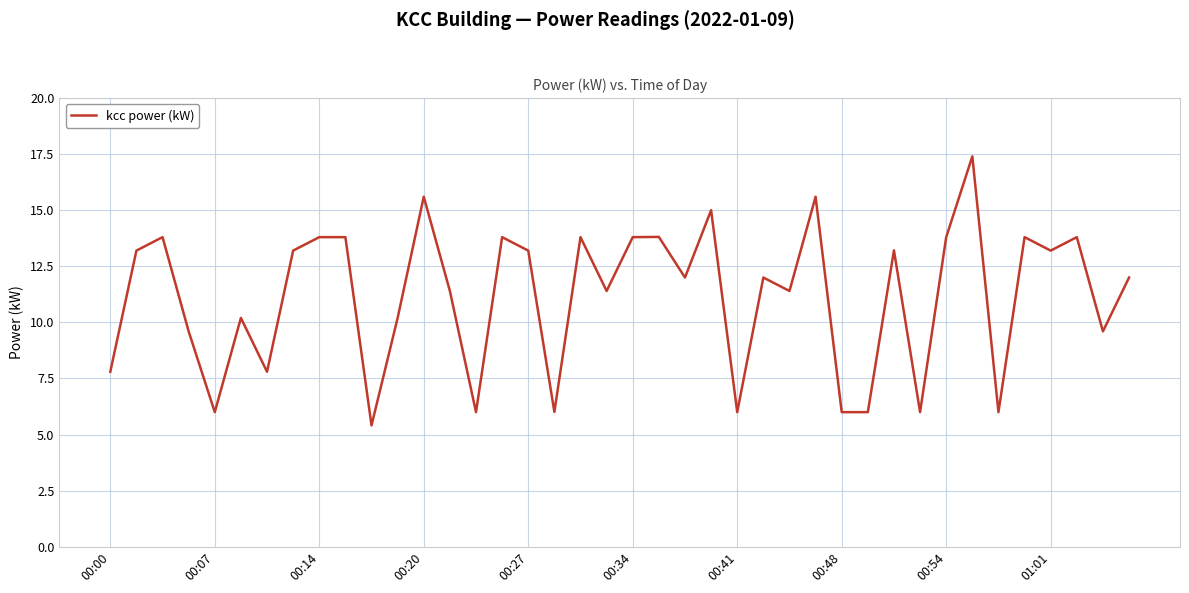

What is the greatest value displayed?

17.4